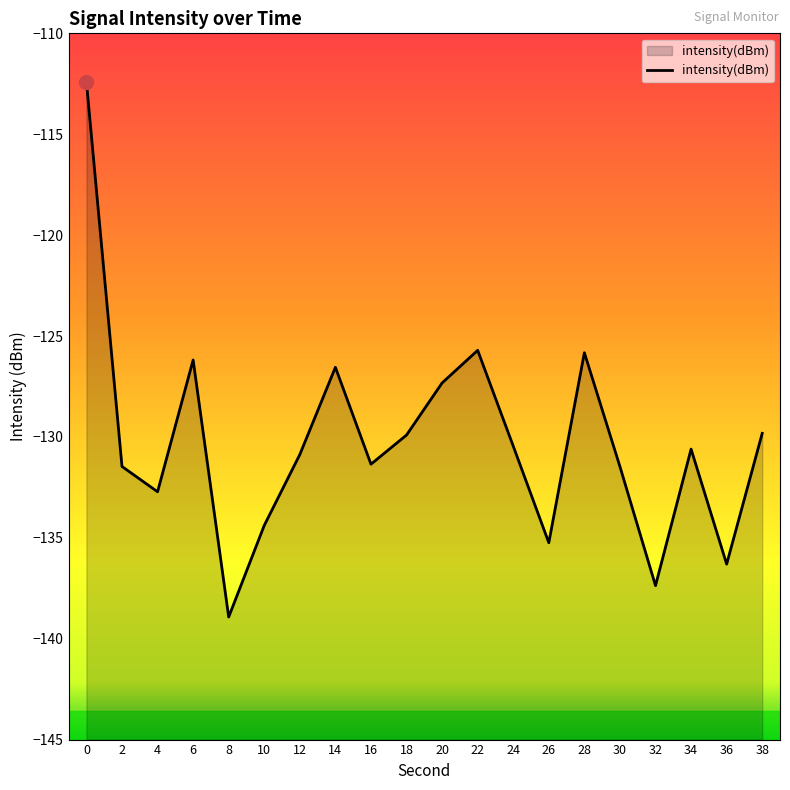

How many lines are shown in the chart?

1